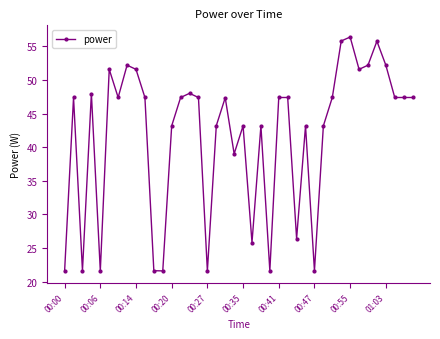

What is the value of the 20th point from the left?

39.0